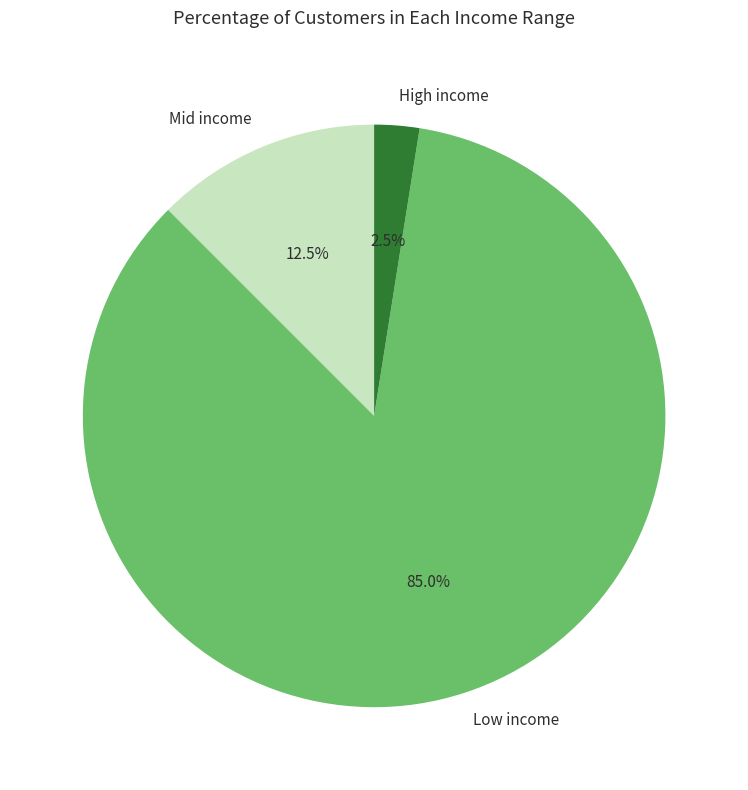

Which slice represents more than half of the pie?

Low income